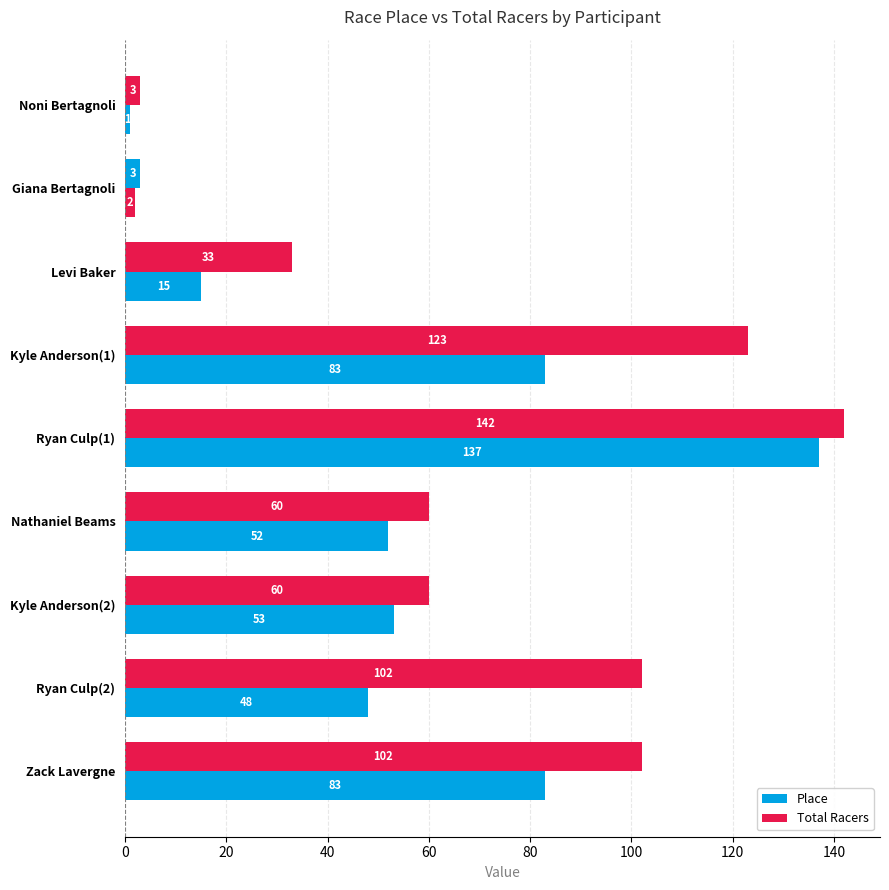

How many categories are shown in the chart?

9